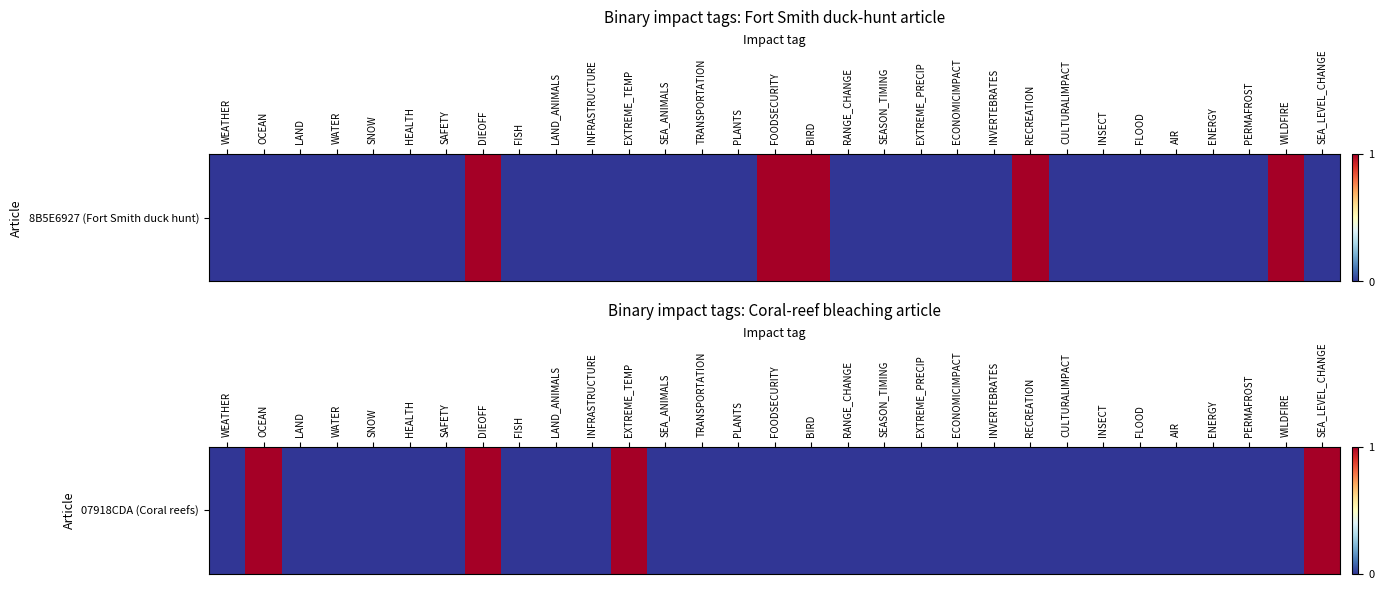

Count the values in the range 0 to 1.

31